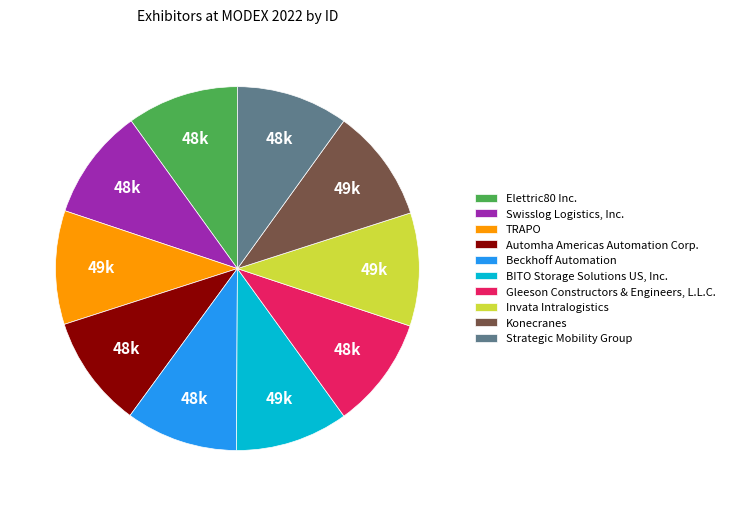

Does any single category account for the majority?

No